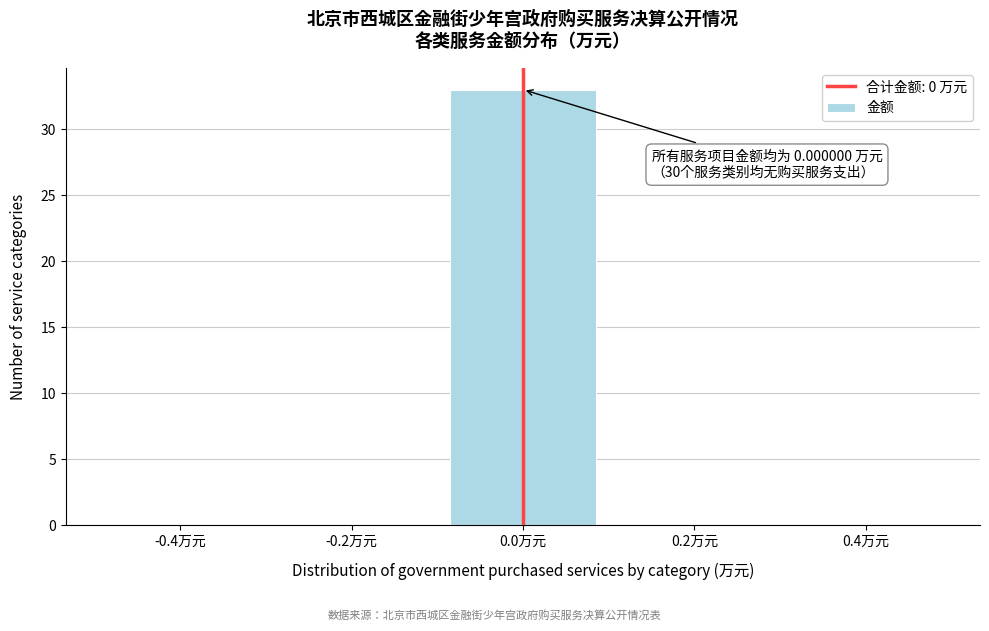

Over which range of the x-axis is the bar tallest?

-0.1 to 0.1